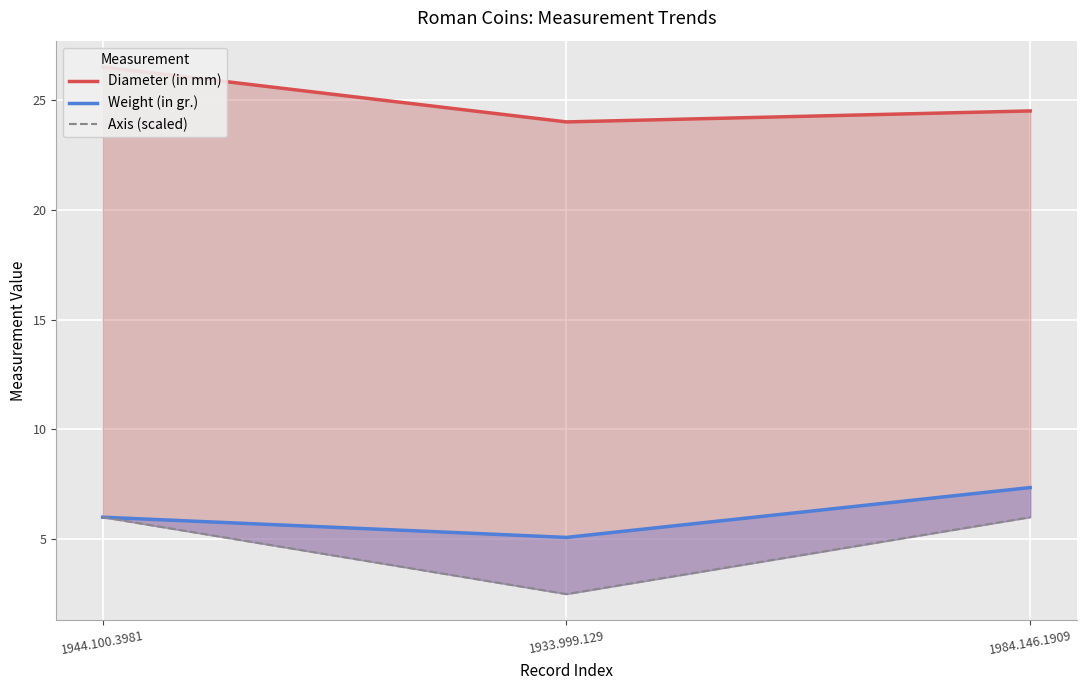

Reading left to right, extract all data points from this chart.

Diameter (in mm): 1944.100.3981=26.5	1933.999.129=24.0	1984.146.1909=24.5
Weight (in gr.): 1944.100.3981=6.0	1933.999.129=5.1	1984.146.1909=7.3
Axis (scaled): 1944.100.3981=6.0	1933.999.129=2.5	1984.146.1909=6.0